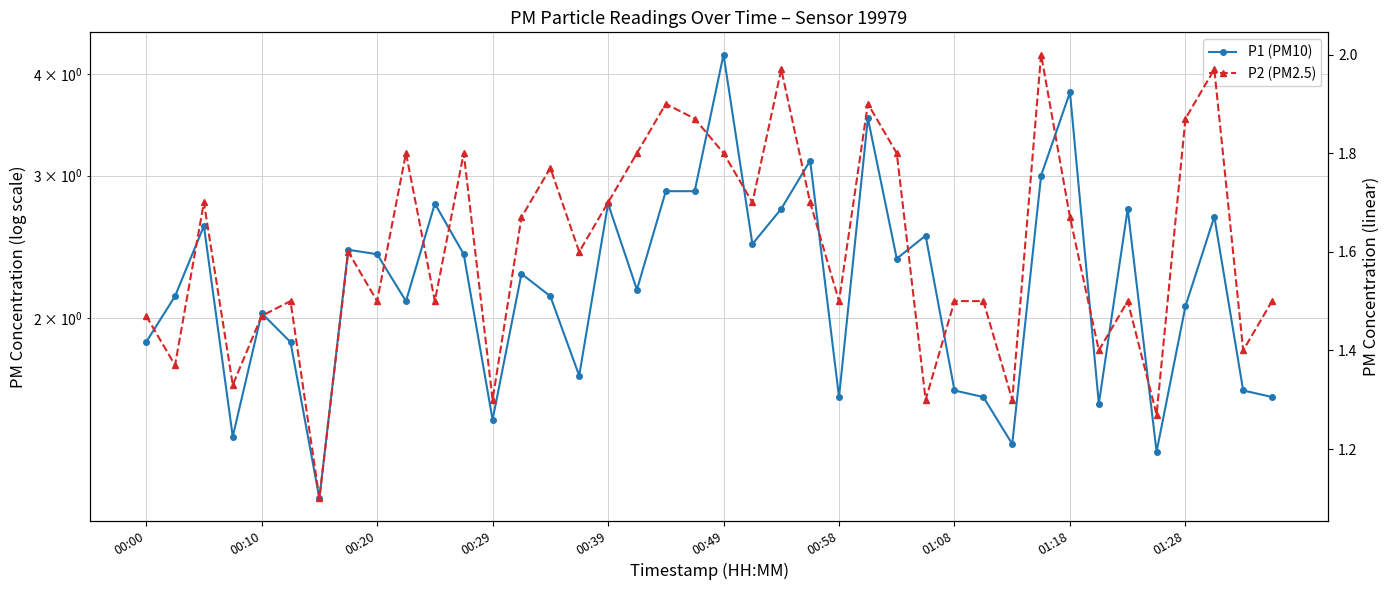

List the series in order of their peak value, highest first.

P1 (PM10), P2 (PM2.5)